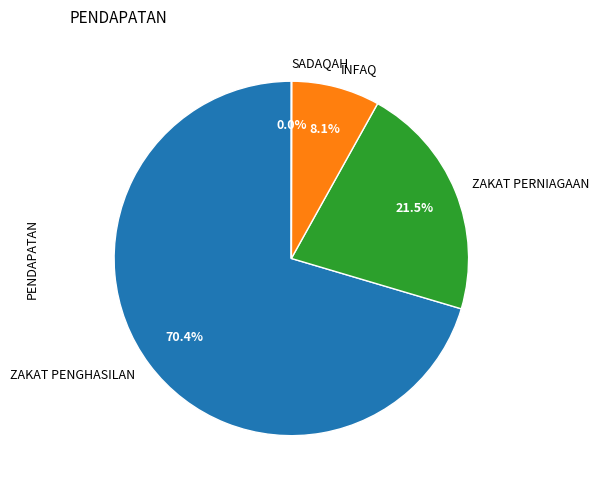

What percentage is NOT represented by ZAKAT PENGHASILAN?

29.6%